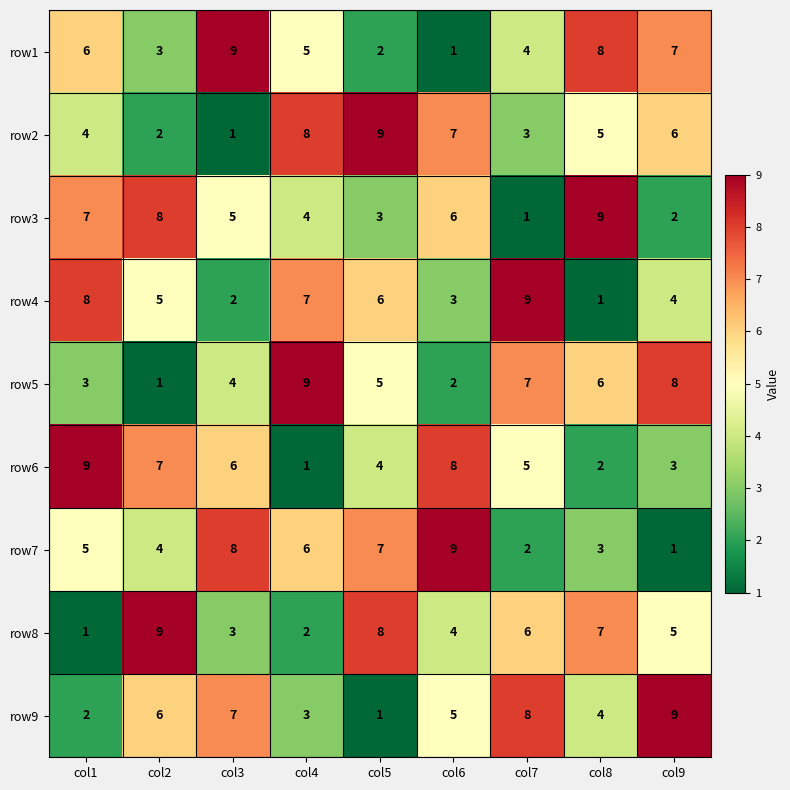

Where is row1 nearest to the value 5?

col4